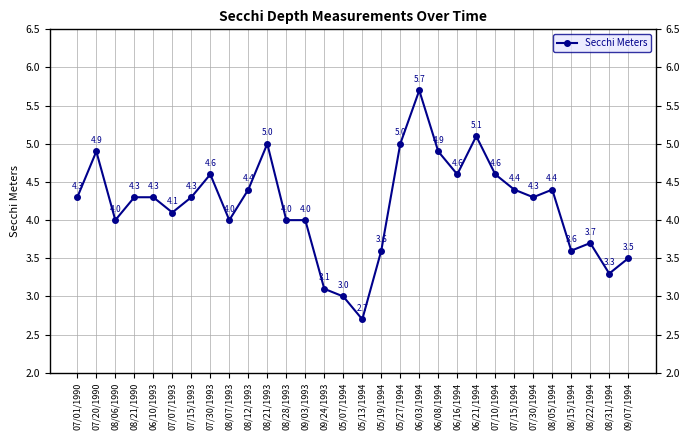

How many series are shown in this chart?

1